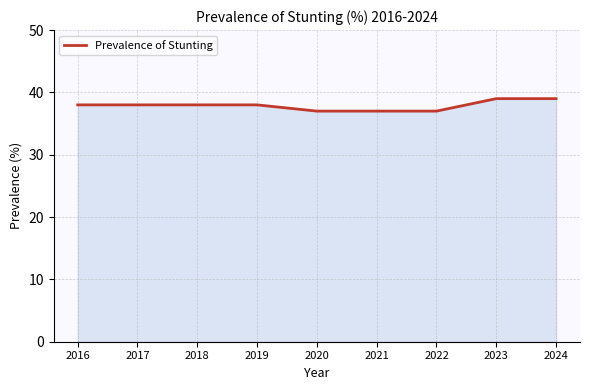

True or false: the data shows 50 at 2018.

False